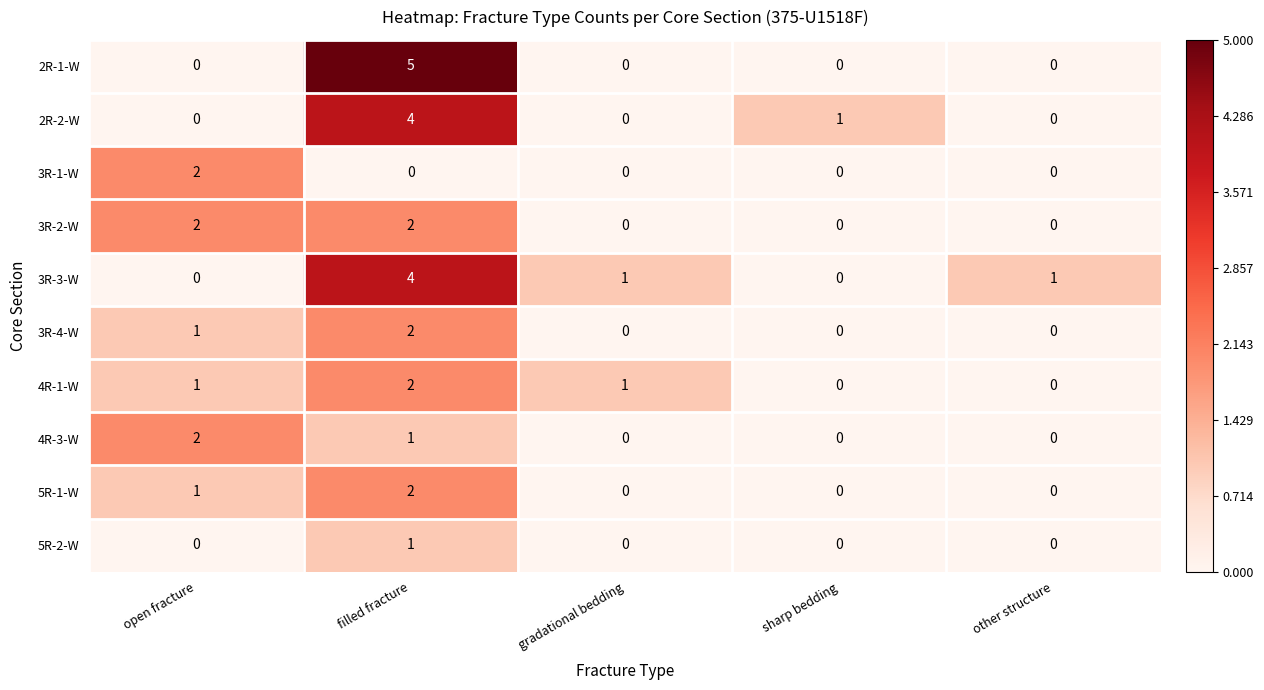

How many values in the 3R-2-W series exceed 0?

2